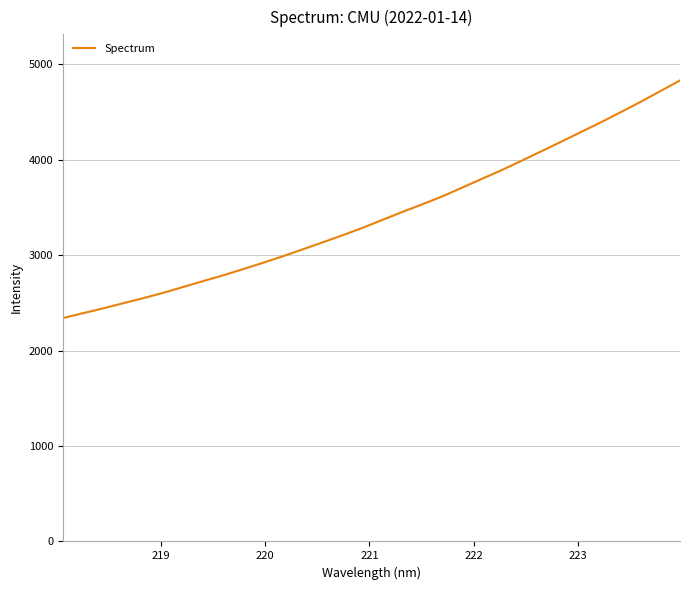

What is the average value?

3418.6